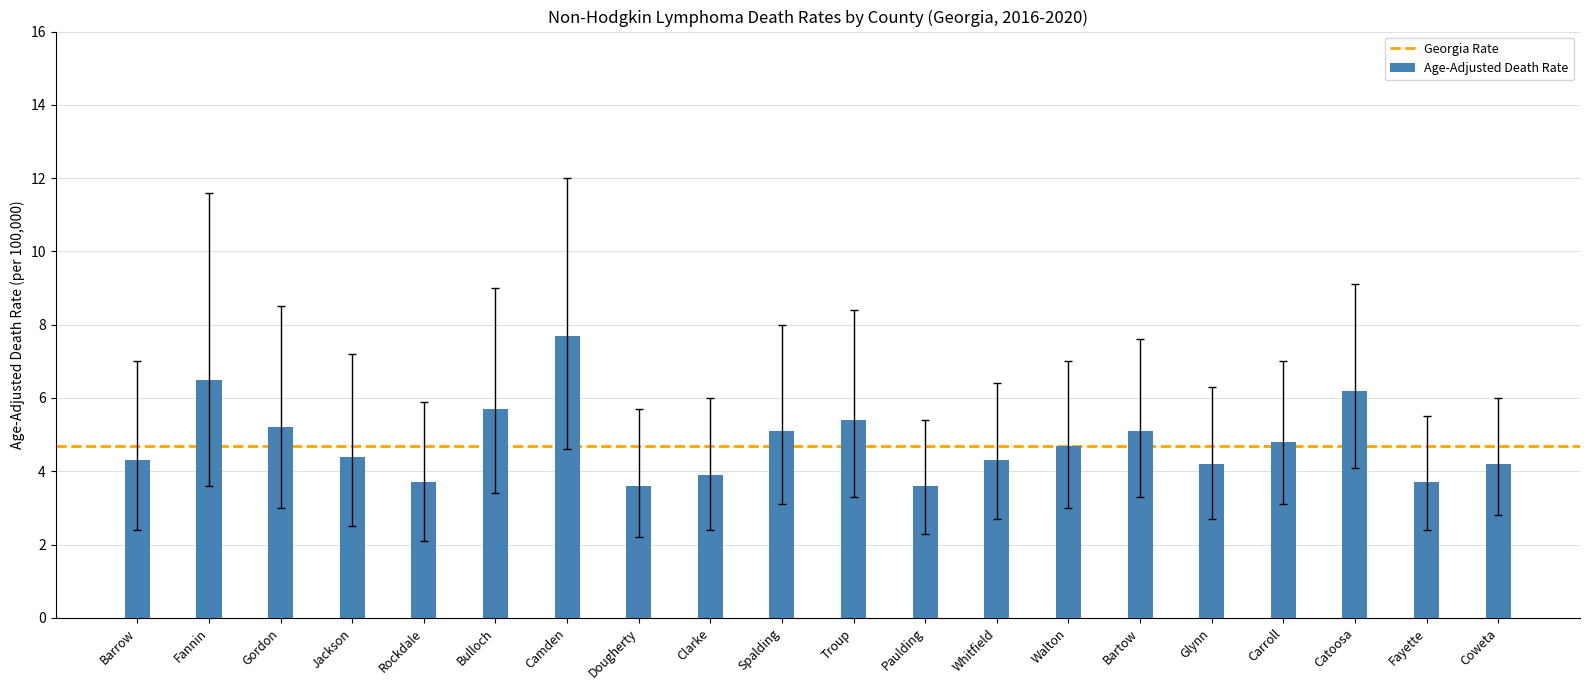

Which category has the highest value across all series?

Camden